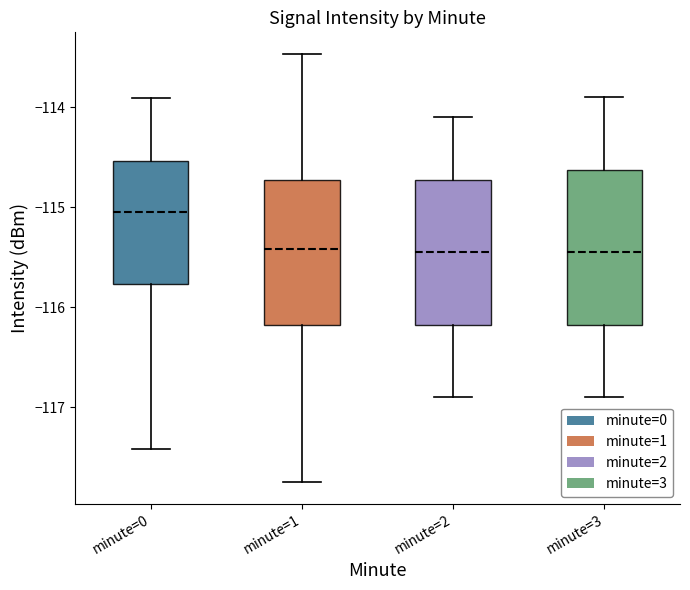

Reading left to right, read every box against the y-axis: the position of its median line, the range the box covers, and the ends of its whiskers. The values are not printed on the chart, so give them approximately, as read against the axis.

minute=0: median -115.0, box -115.8 to -114.5, whiskers -117.4 to -113.9
minute=1: median -115.4, box -116.2 to -114.7, whiskers -117.7 to -113.5
minute=2: median -115.4, box -116.2 to -114.7, whiskers -116.9 to -114.1
minute=3: median -115.4, box -116.2 to -114.6, whiskers -116.9 to -113.9